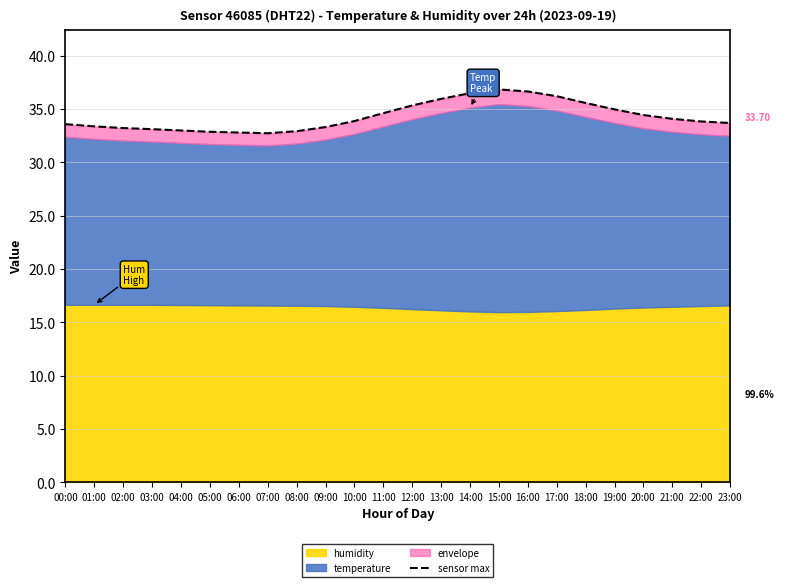

Rank the categories by value from lowest to highest.

07:00, 06:00, 05:00, 08:00, 04:00, 03:00, 02:00, 09:00, 01:00, 00:00, 23:00, 22:00, 10:00, 21:00, 20:00, 11:00, 19:00, 12:00, 18:00, 13:00, 17:00, 14:00, 16:00, 15:00